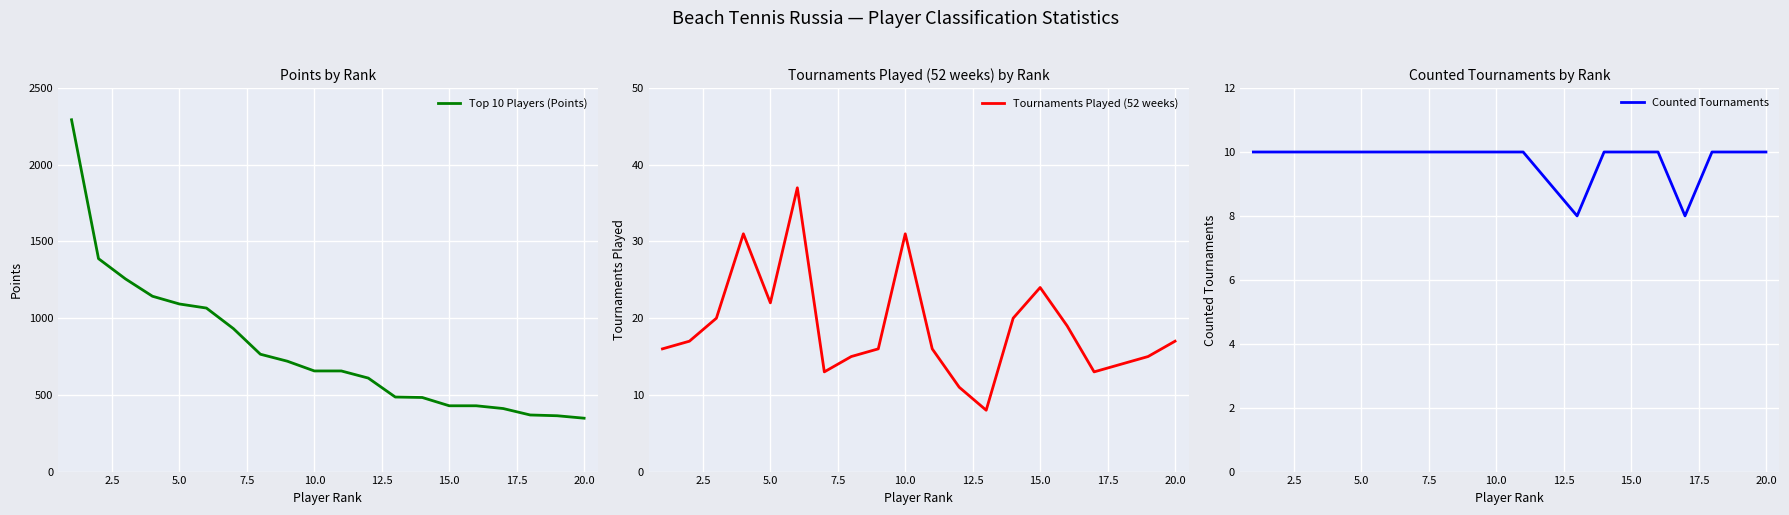

The value of Top 10 Players (Points) at 20.0 is 348.0. True or false?

True